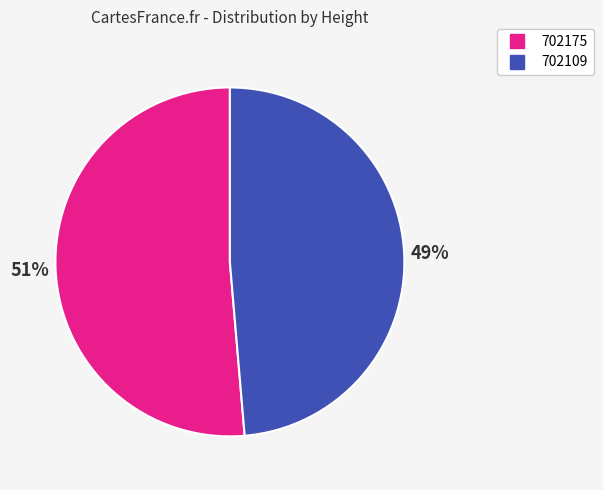

The 702175 slice represents 51% of the pie. True or false?

True